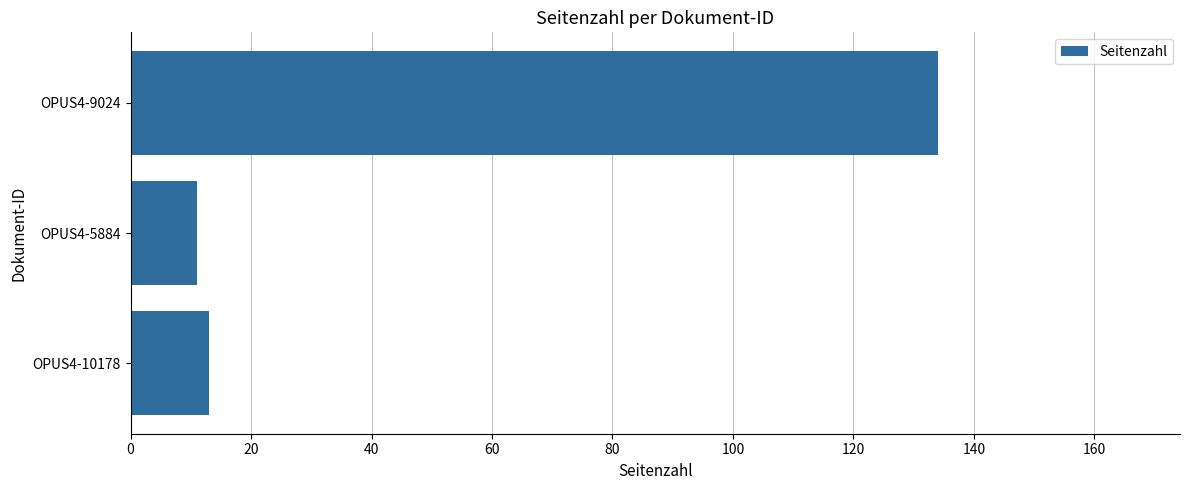

What is the minimum value shown in the chart?

11